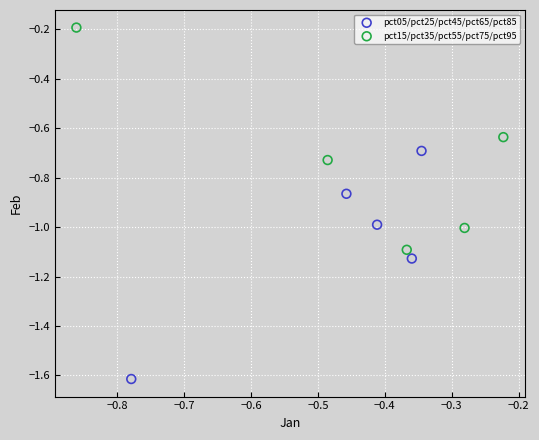

Which series contains the lowest Y value?

pct05/pct25/pct45/pct65/pct85